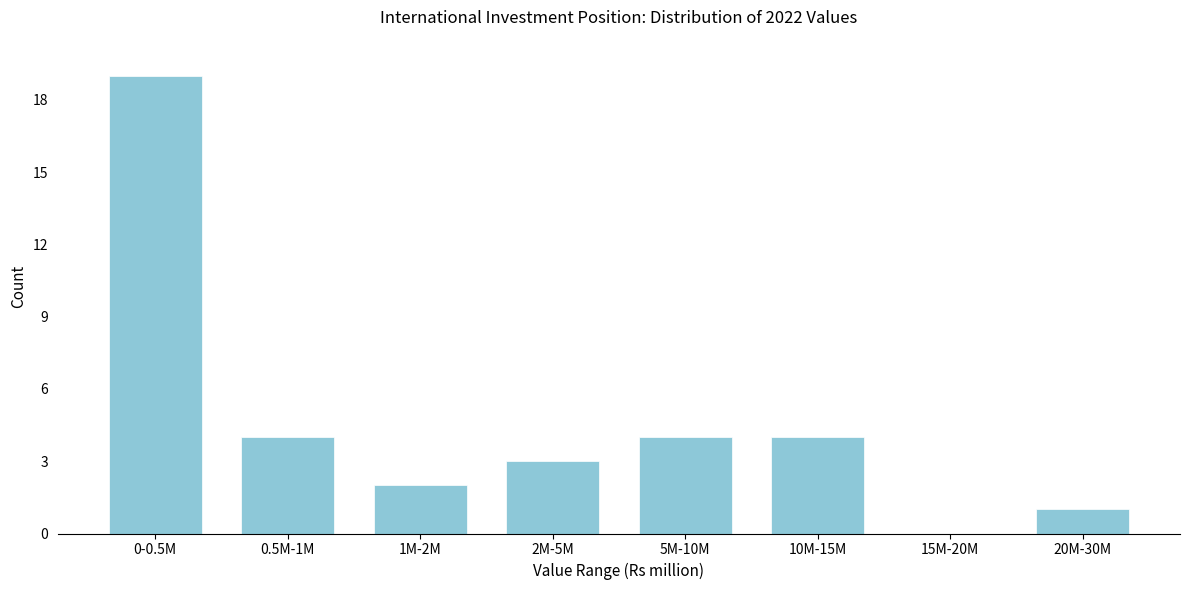

Reading left to right, extract all data points from this chart.

0-0.5M=19	0.5M-1M=4	1M-2M=2	2M-5M=3	5M-10M=4	10M-15M=4	15M-20M=0	20M-30M=1